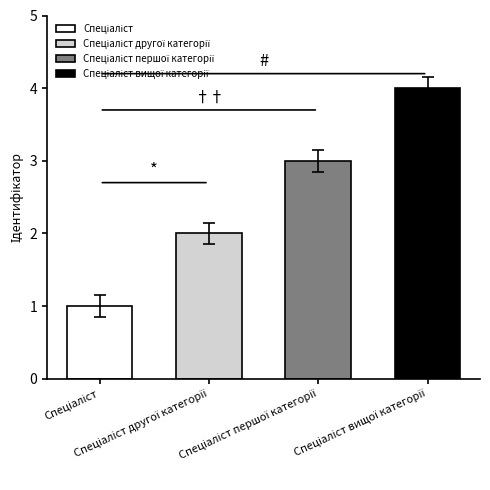

List the labels in order of value, smallest first.

Спеціаліст, Спеціаліст другої категорії, Спеціаліст першої категорії, Спеціаліст вищої категорії